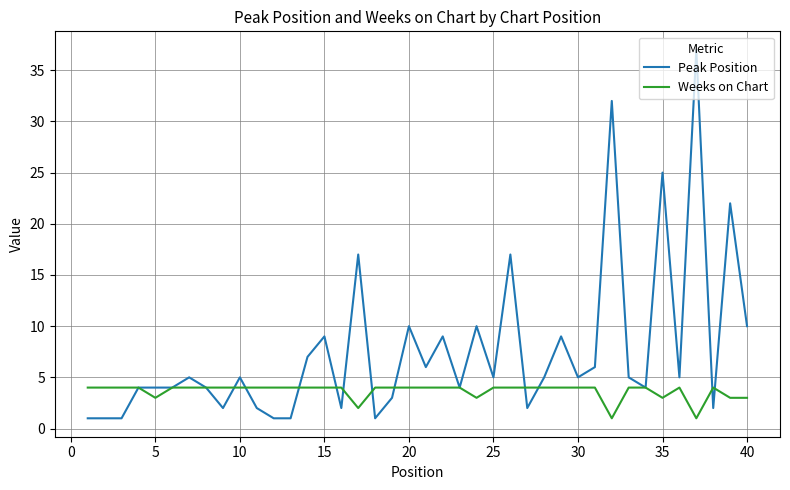

How many categories are shown in the chart?

40